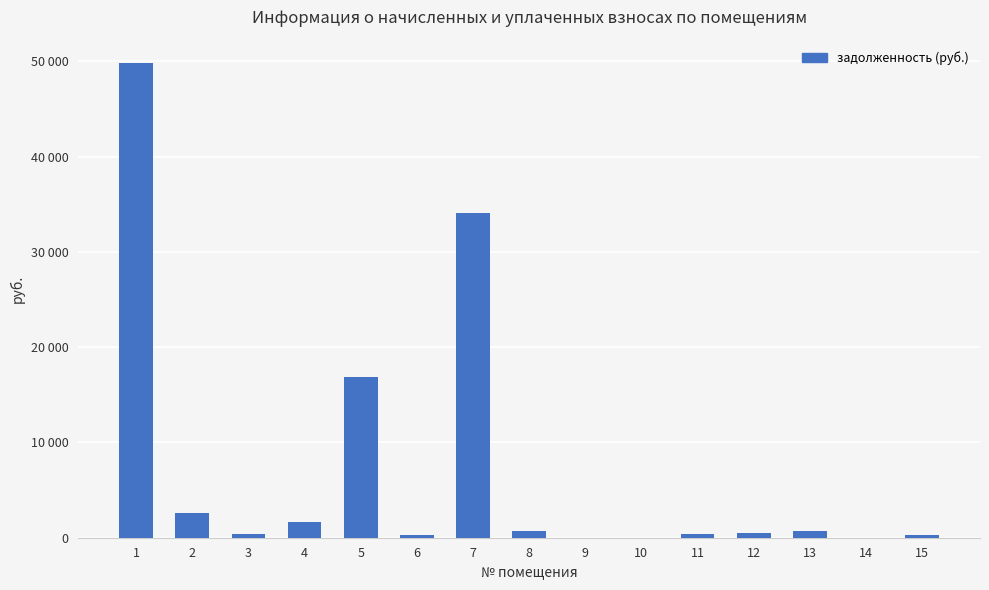

Rank the categories by value from highest to lowest.

1, 7, 5, 2, 4, 8, 13, 12, 3, 11, 15, 6, 9, 10, 14